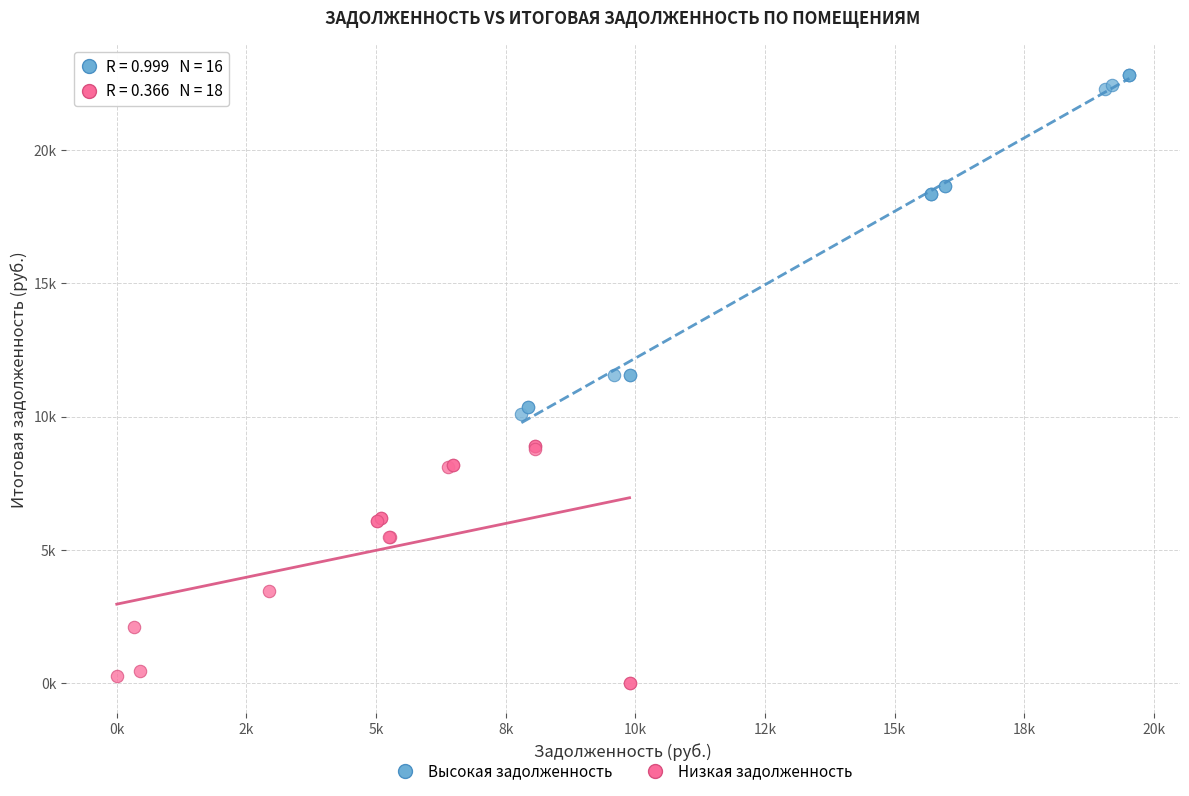

Which series contains the lowest Y value?

Низкая задолженность